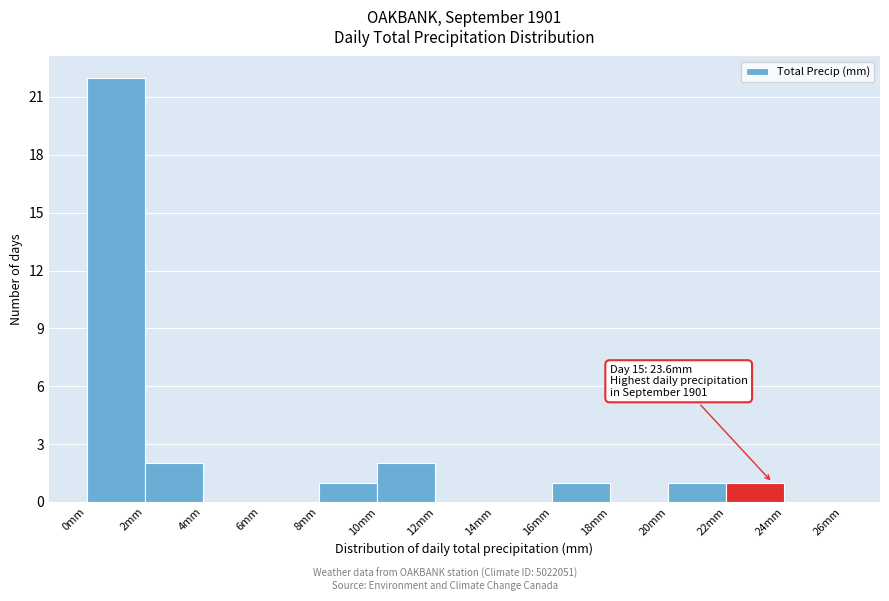

Which range on the x-axis has the tallest bar?

0 to 2